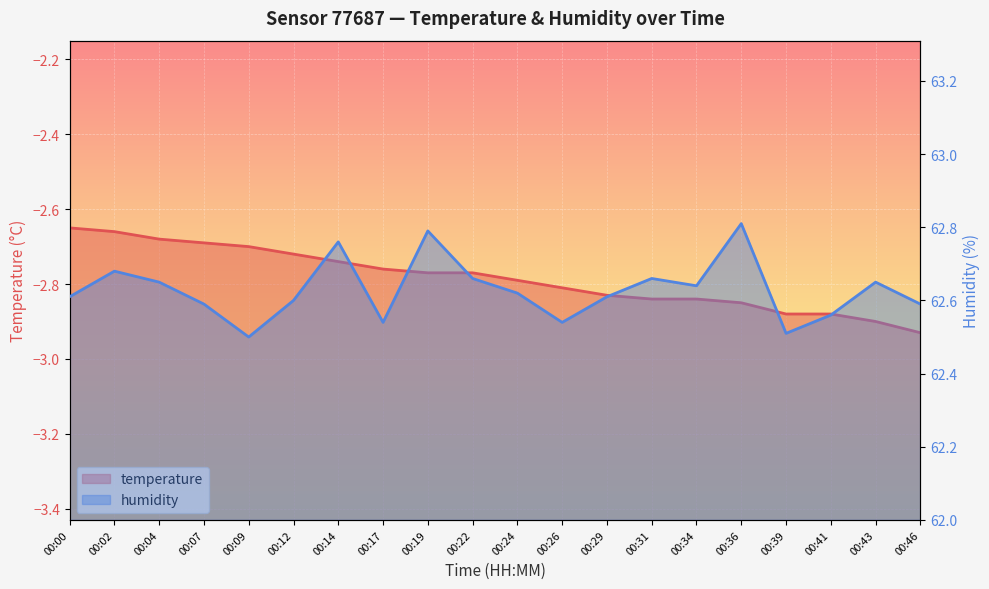

What is the approximate value of humidity at 00:29?

62.6